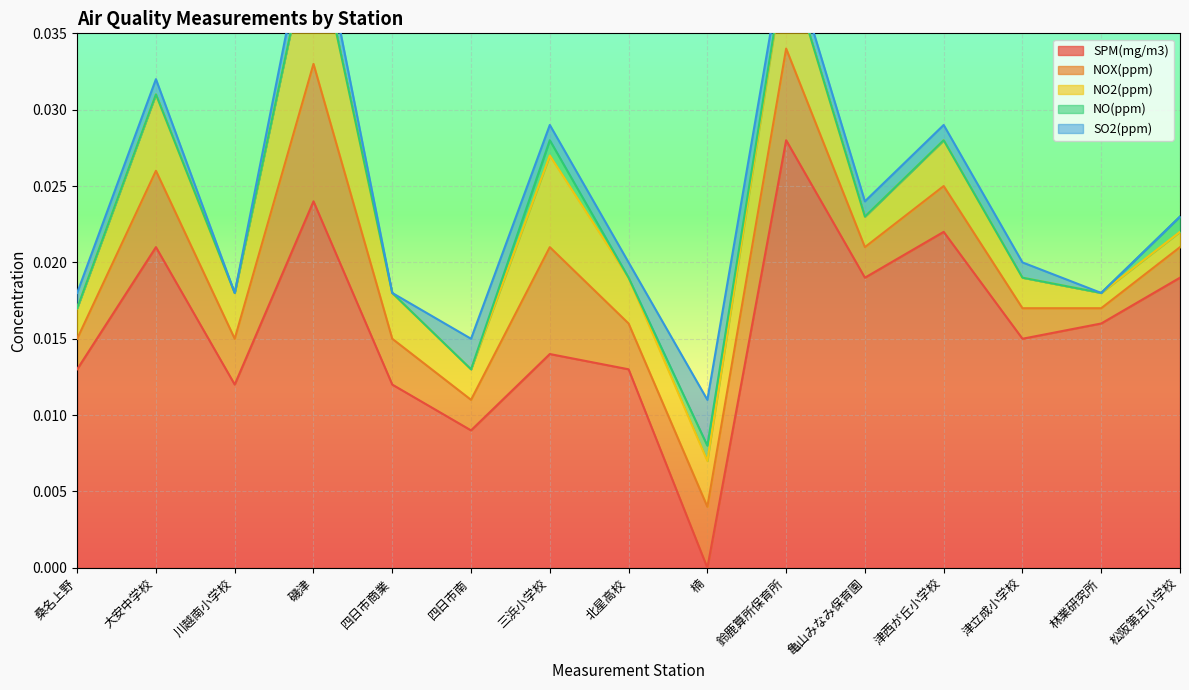

Is it true that SPM(mg/m3) equals 0.0 at 楠?

True